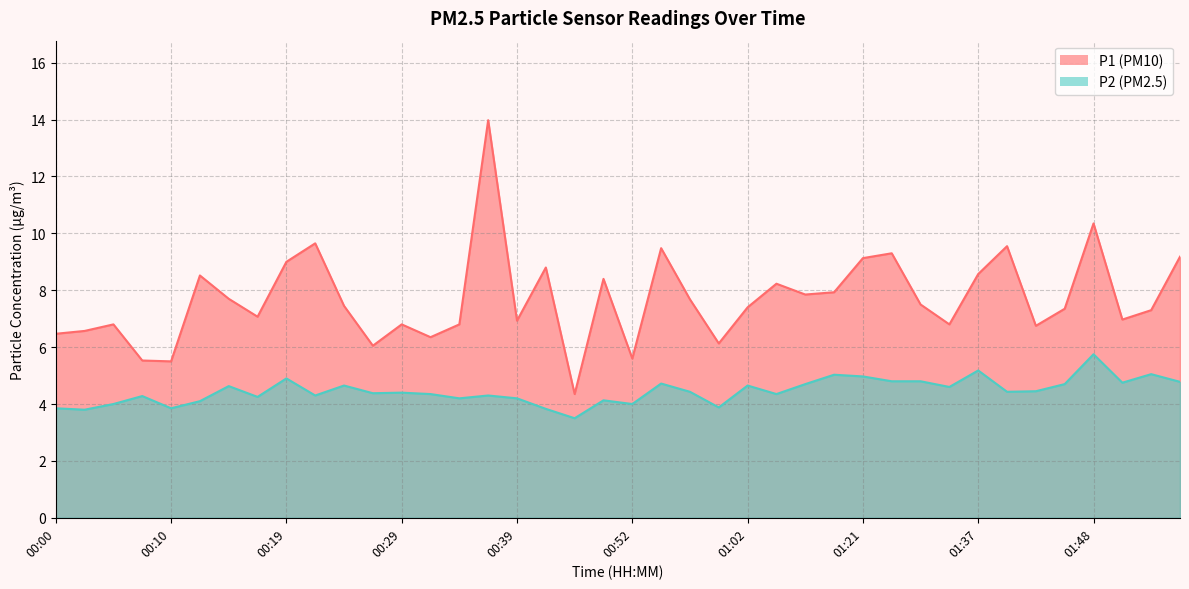

At which category does the chart reach its peak across all series?

00:37